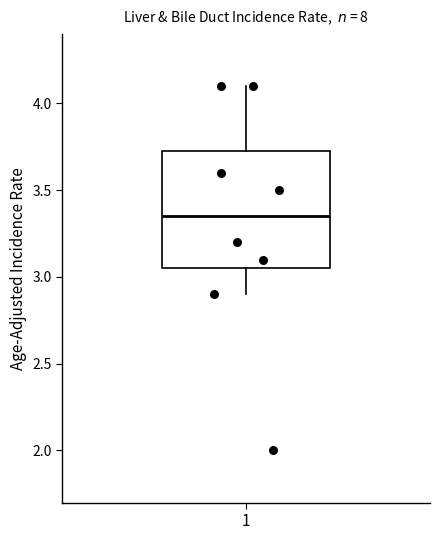

Read this box plot against the y-axis: the position of the median line, the range covered by the box, and the ends of both whiskers. The values are not printed on the chart, so give them approximately, as read against the axis.

median 3.35, box 3.05 to 3.75, whiskers 2.90 to 4.10